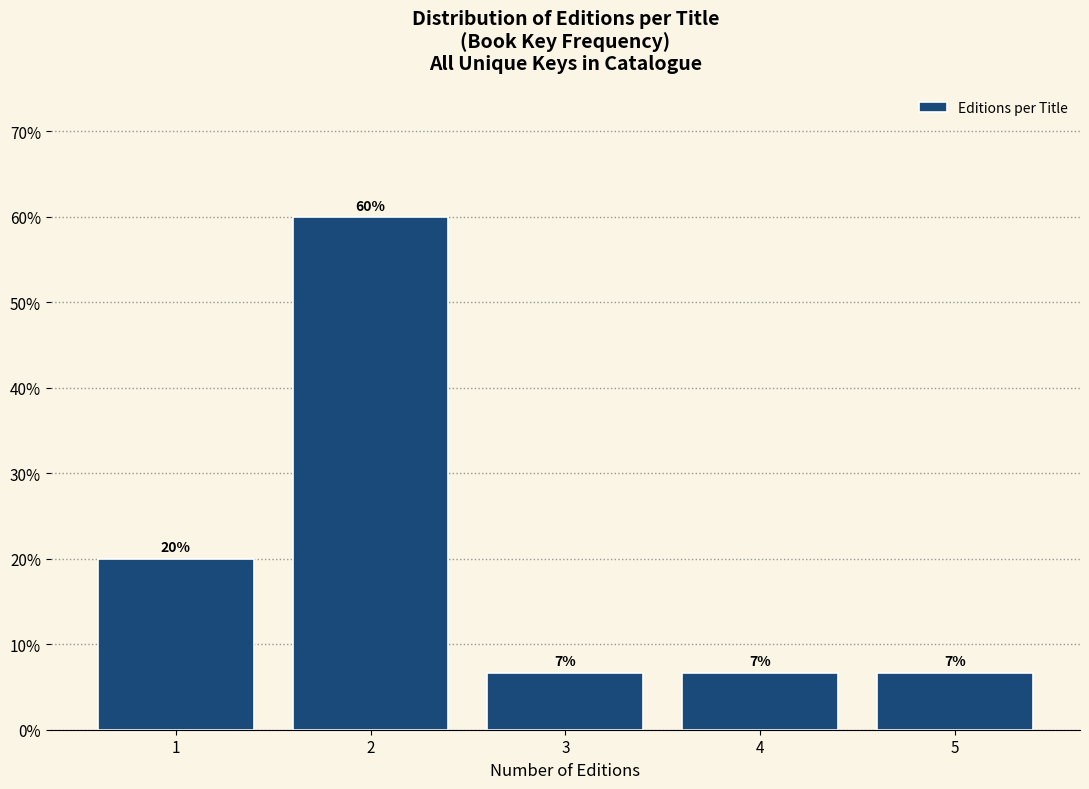

Does the chart contain any negative values?

No